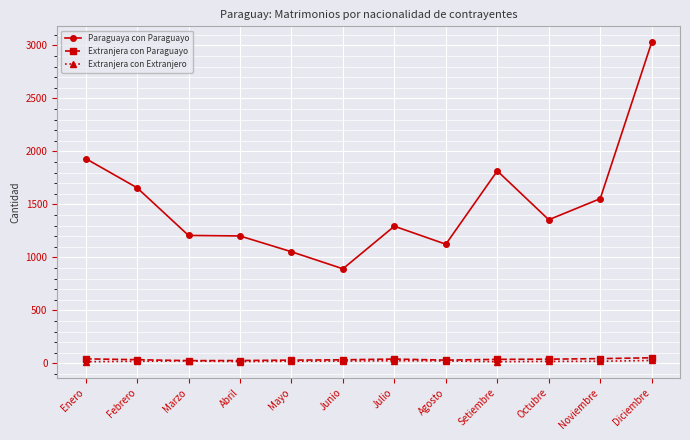

What position from the right is Mayo?

8